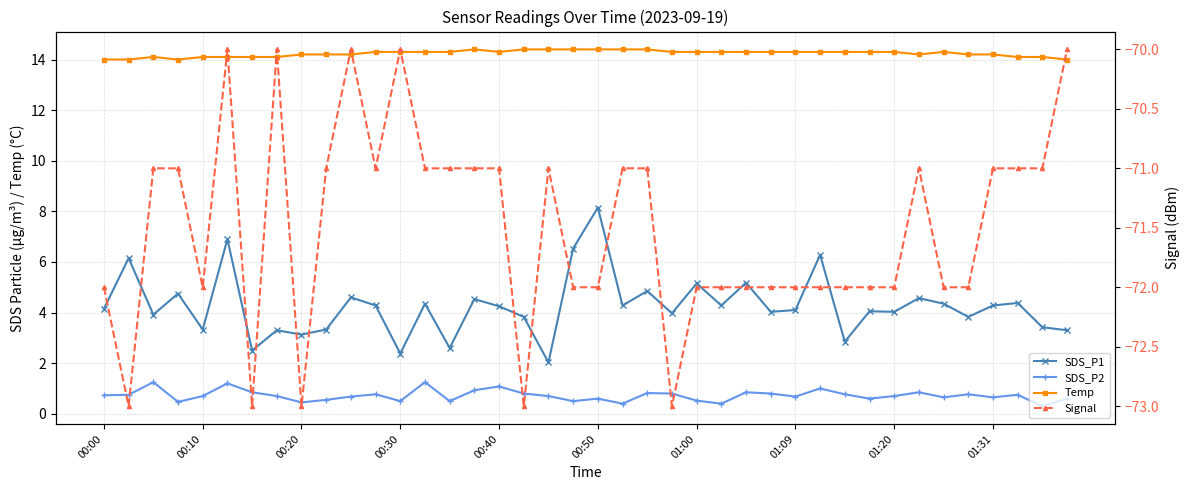

True or false: Signal and SDS_P1 intersect in this chart.

False